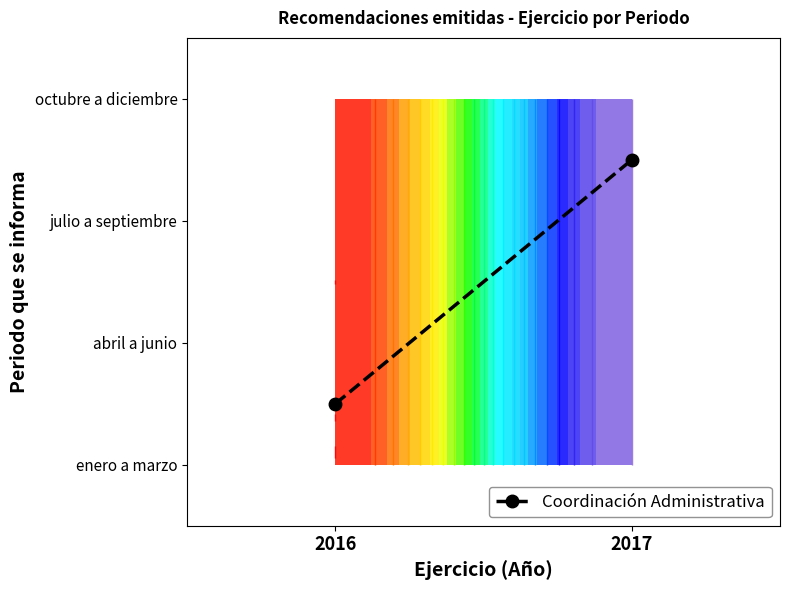

What is the sum of all values?

3.0